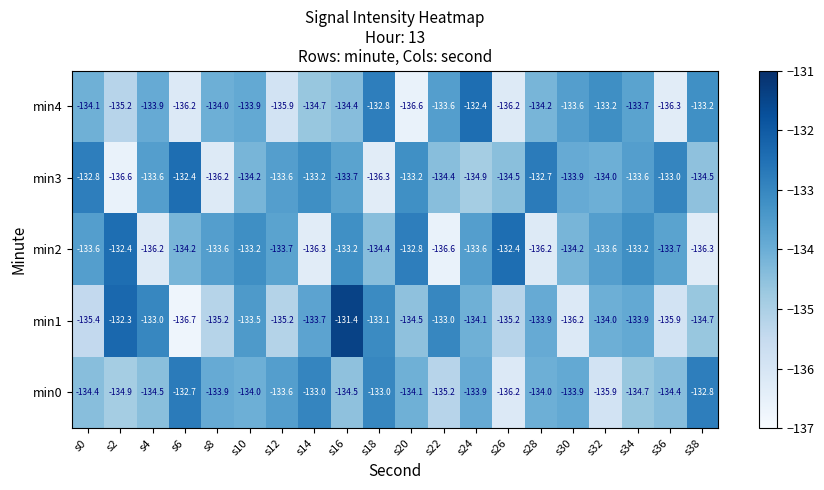

The min1 series shows -229.8 at s26. True or false?

False